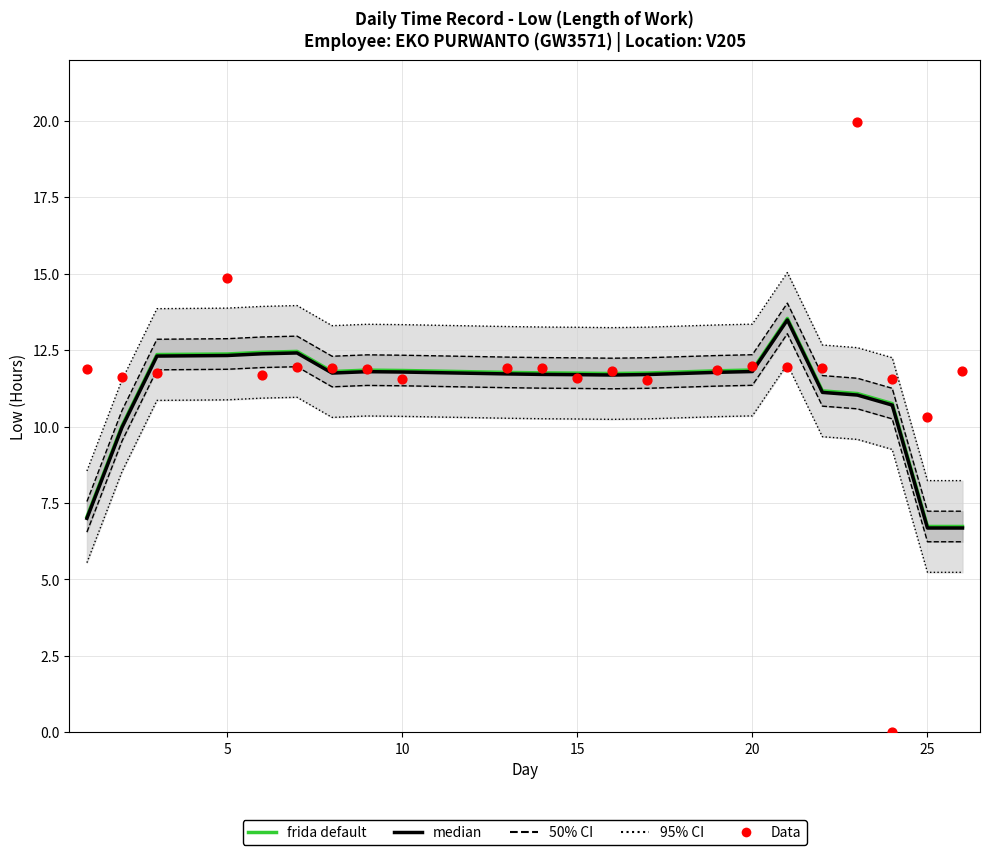

Which series reaches the minimum Y coordinate?

Data